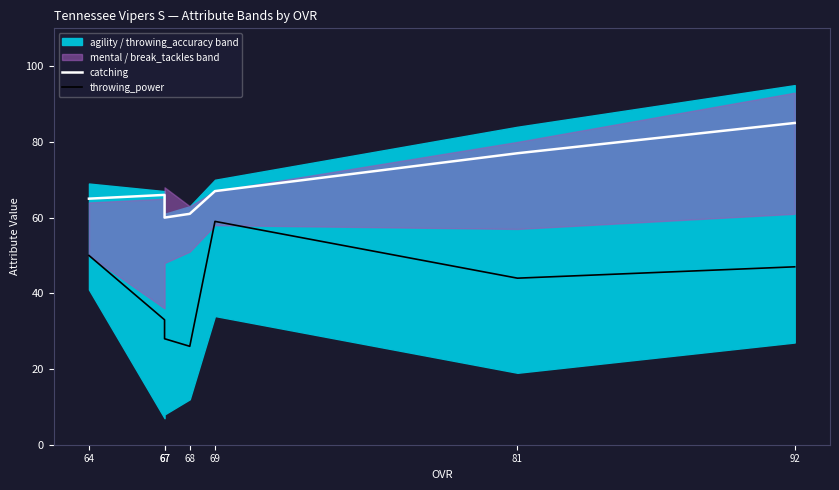

In throwing_power, how many points are lower than both neighbors (excluding endpoints)?

2